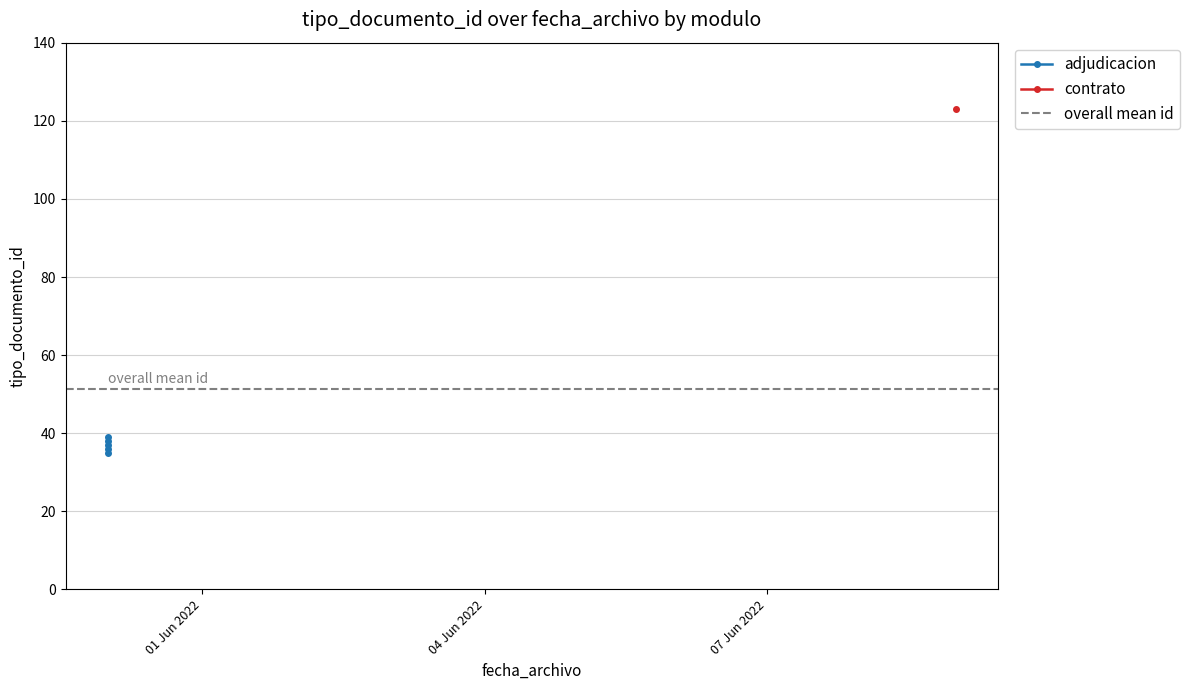

The value at 01 Jun 2022 is 35. True or false?

True